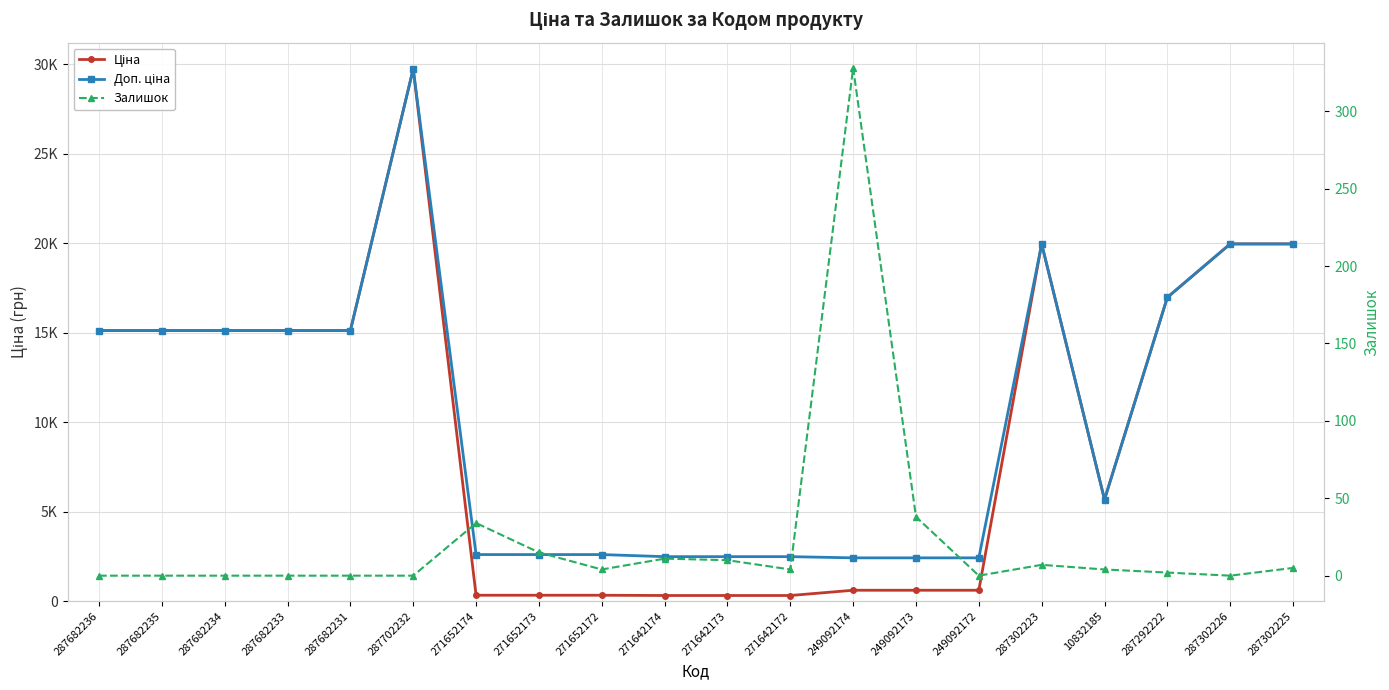

Where is the first local minimum for Ціна?

10832185